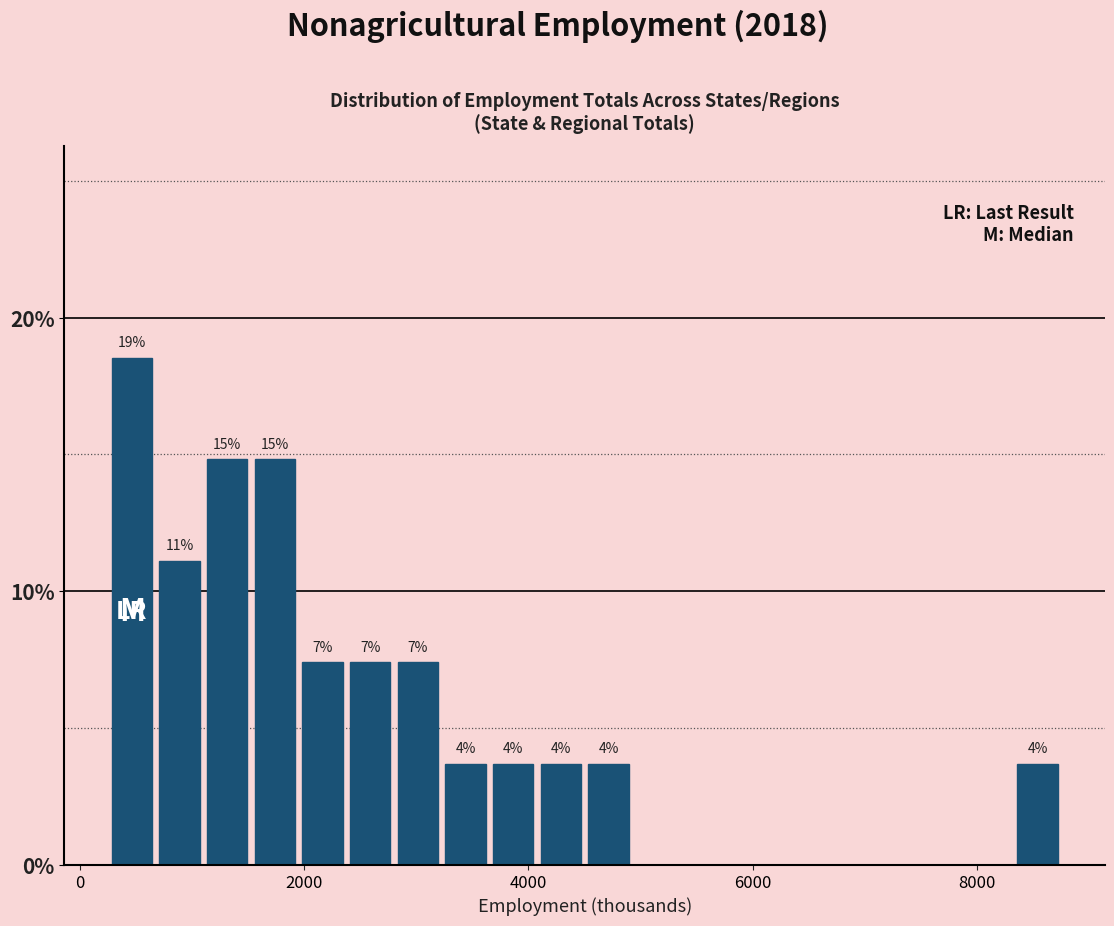

Read against the x-axis, roughly where is the centre of the tallest bar?

400